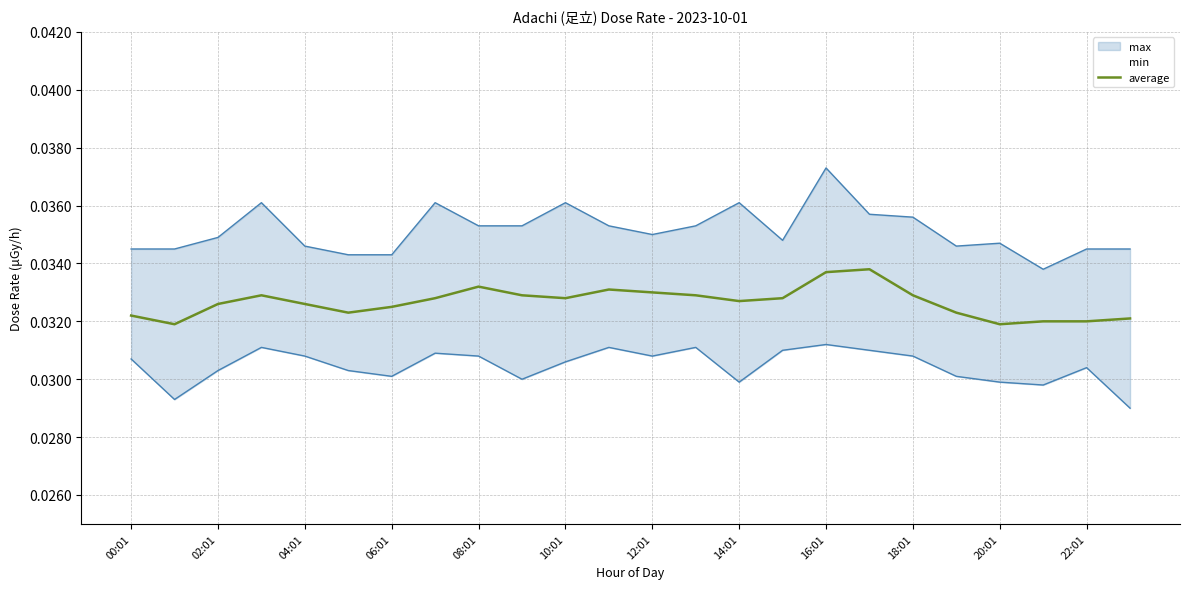

Between 16 and 06:01, which is larger?

16